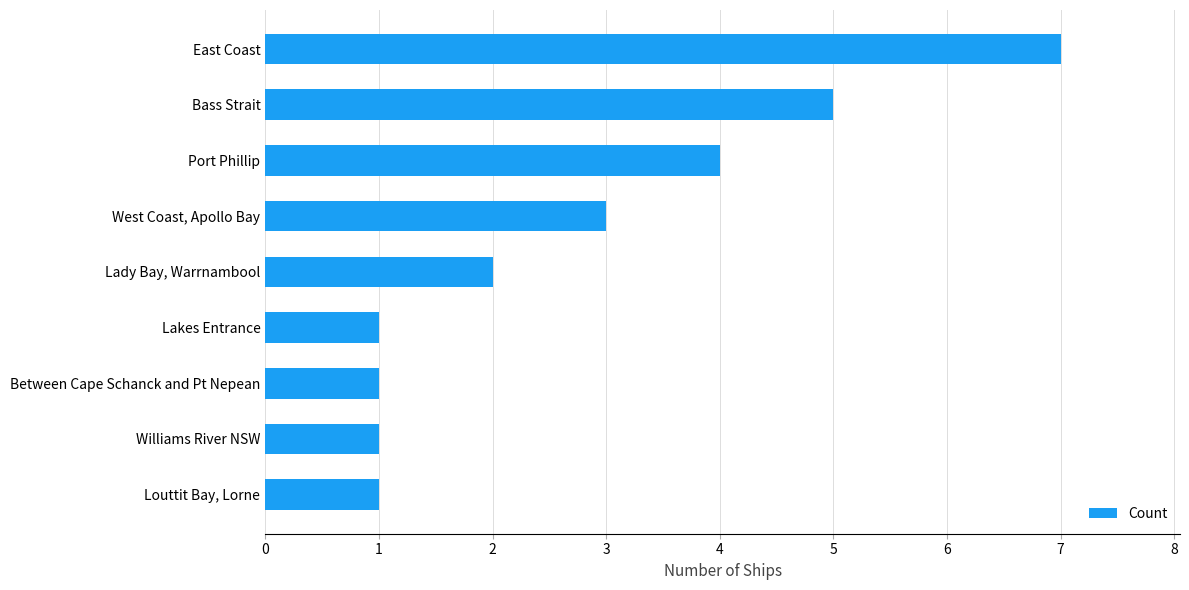

Reading top to bottom, transcribe all the data shown in this chart.

7	5	4	3	2	1	1	1	1